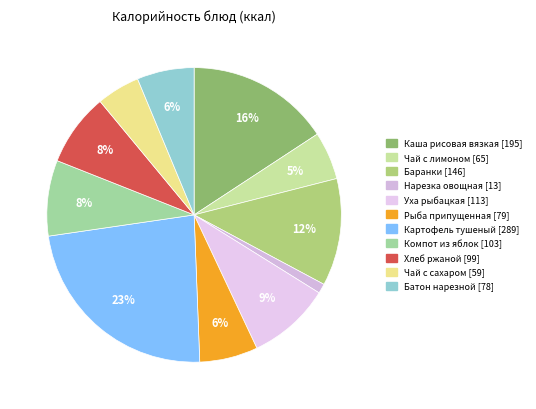

Is there a majority slice in this chart?

No